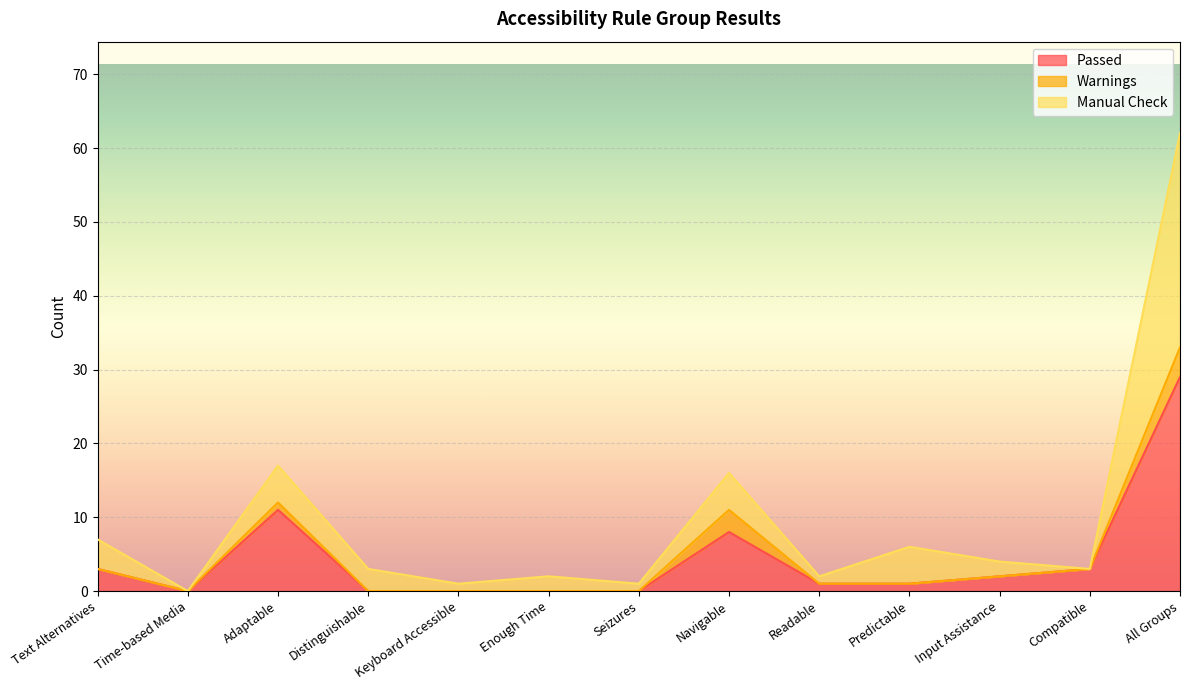

Does the chart display data point markers on the line(s)?

No